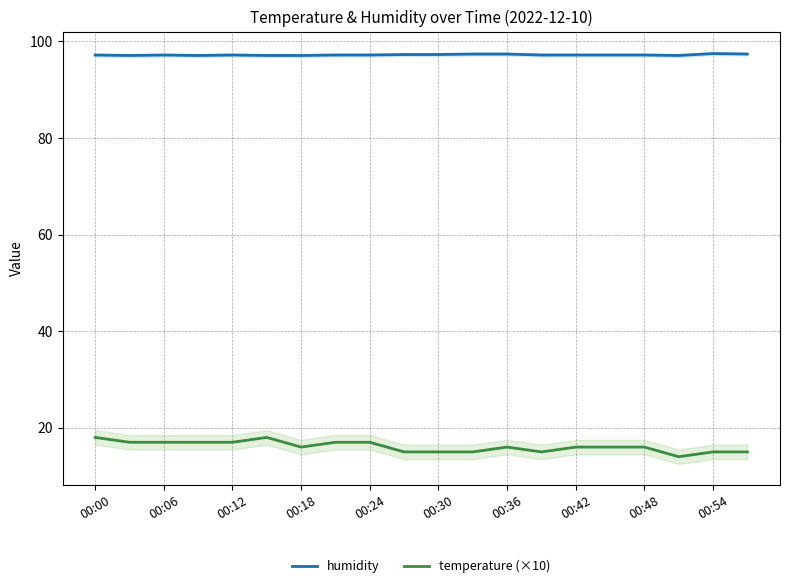

What is the maximum value for temperature (×10)?

18.0